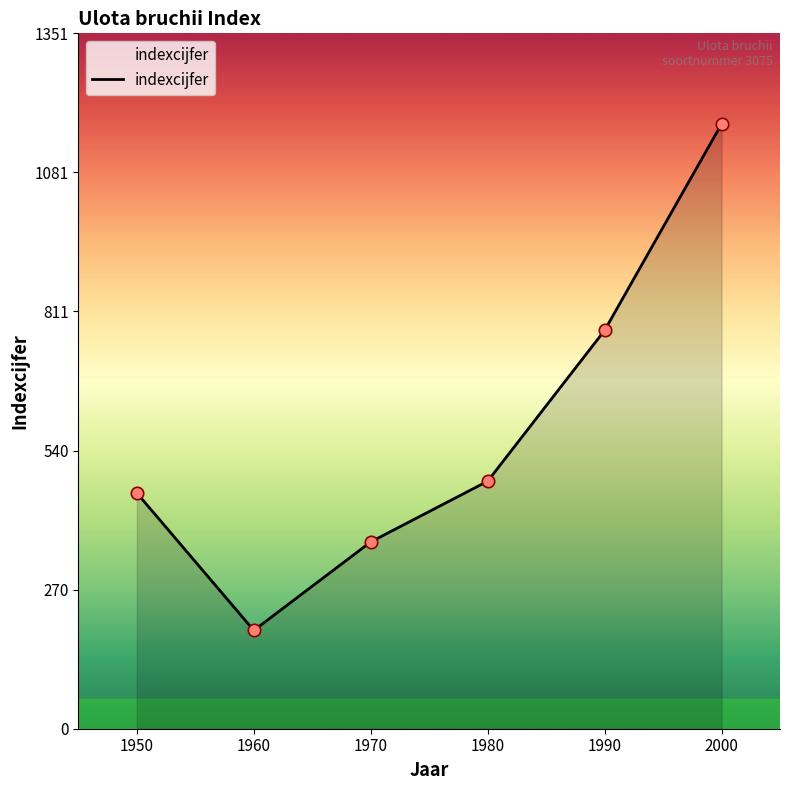

Which has a higher value, 1980 or 1990?

1990